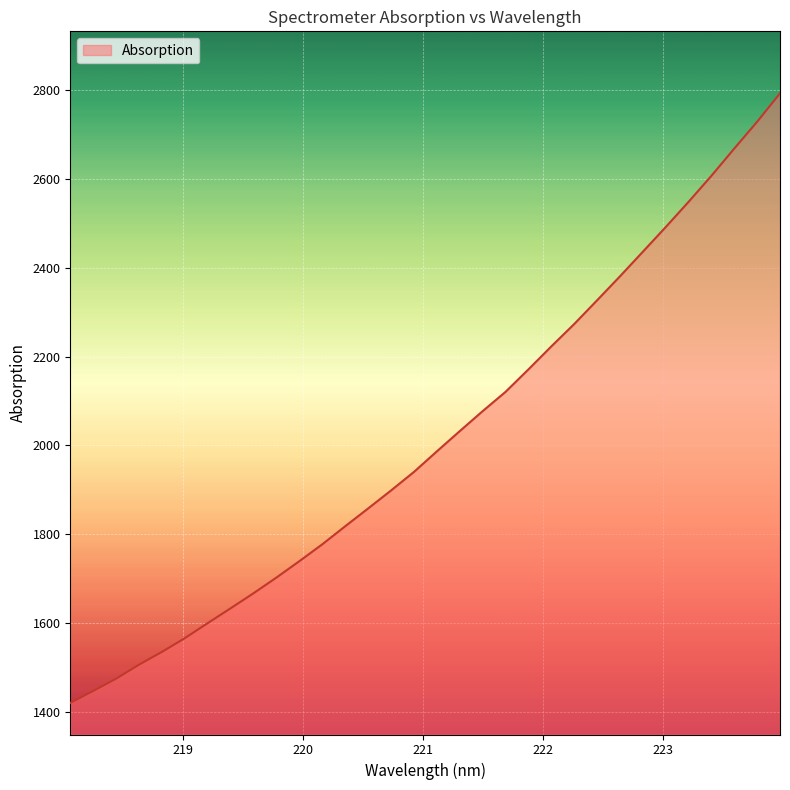

What is the minimum value shown in the chart?

1420.6